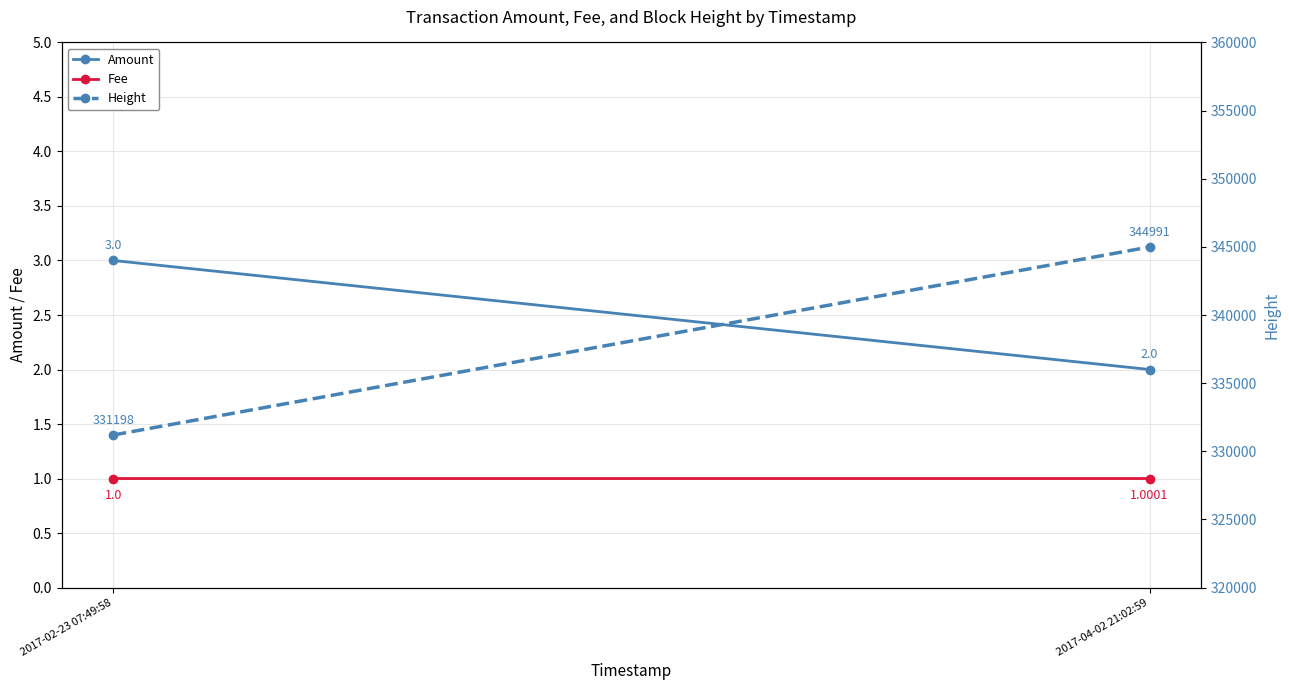

How many lines are shown in the chart?

3